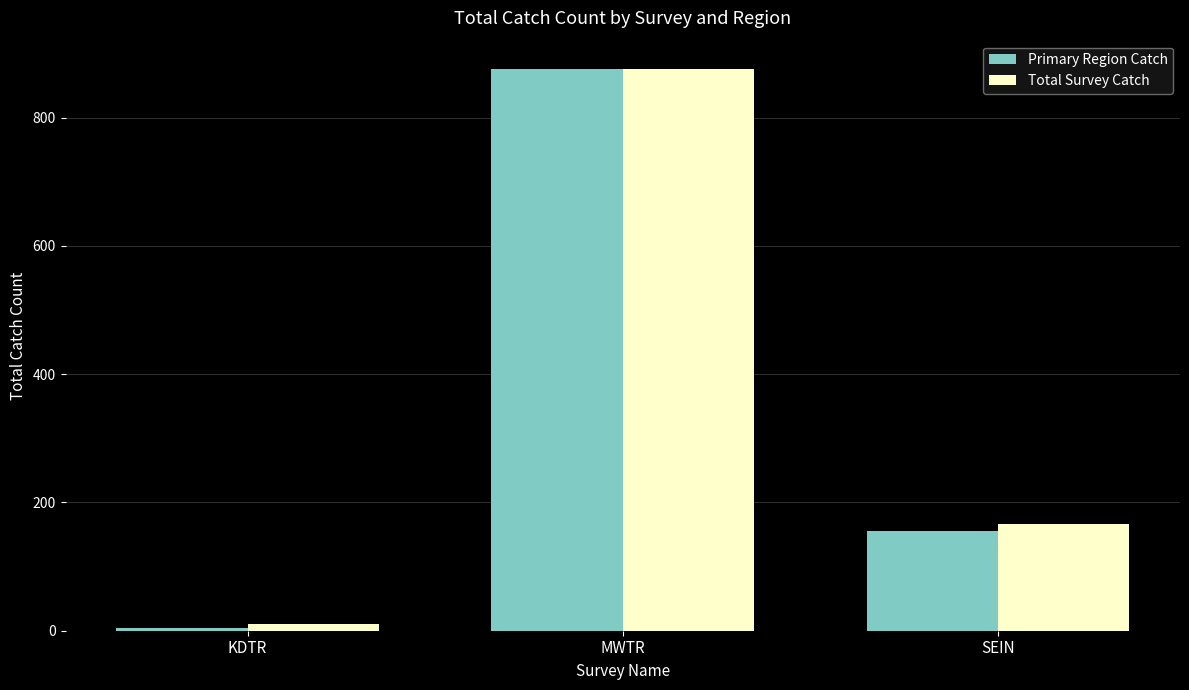

Is it true that Total Survey Catch equals 11 at KDTR?

True